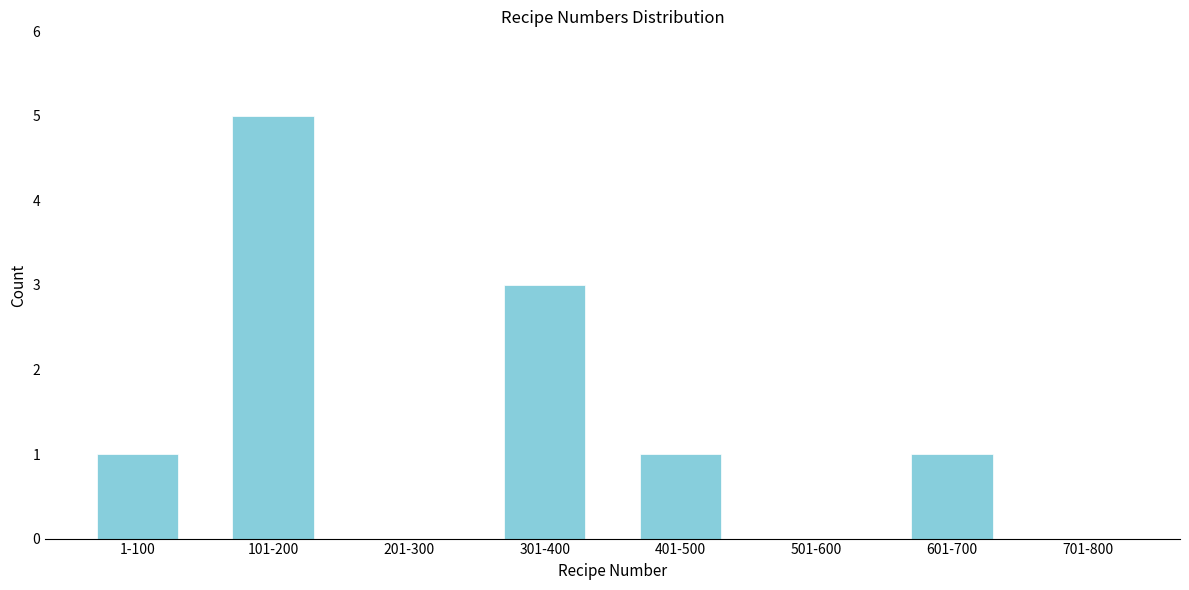

Reading left to right, list all the values displayed in this chart.

1-100=1	101-200=5	201-300=0	301-400=3	401-500=1	501-600=0	601-700=1	701-800=0